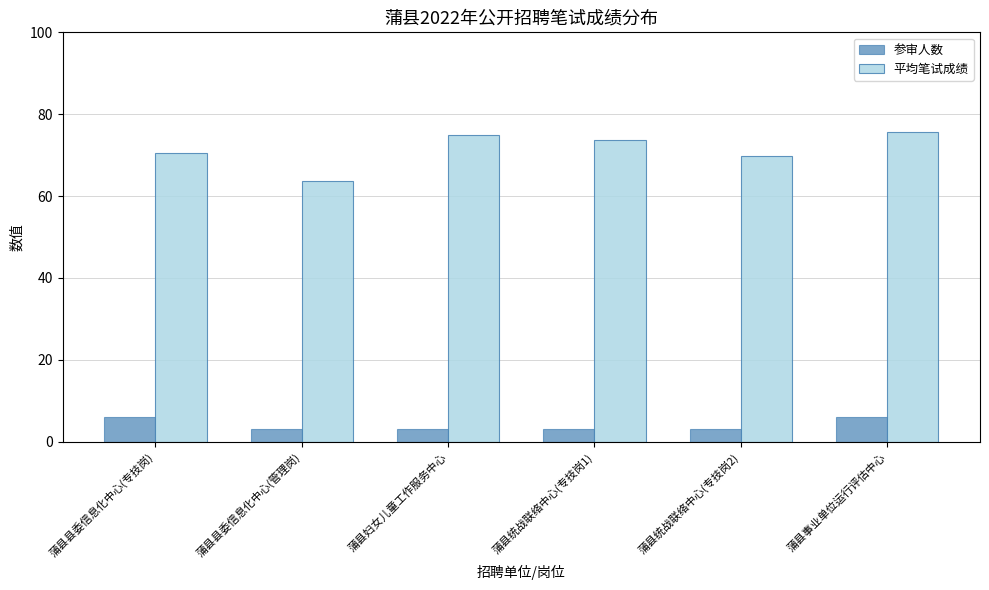

What is the difference between the highest and lowest values at 蒲县统战联络中心(专技岗2)?

66.9